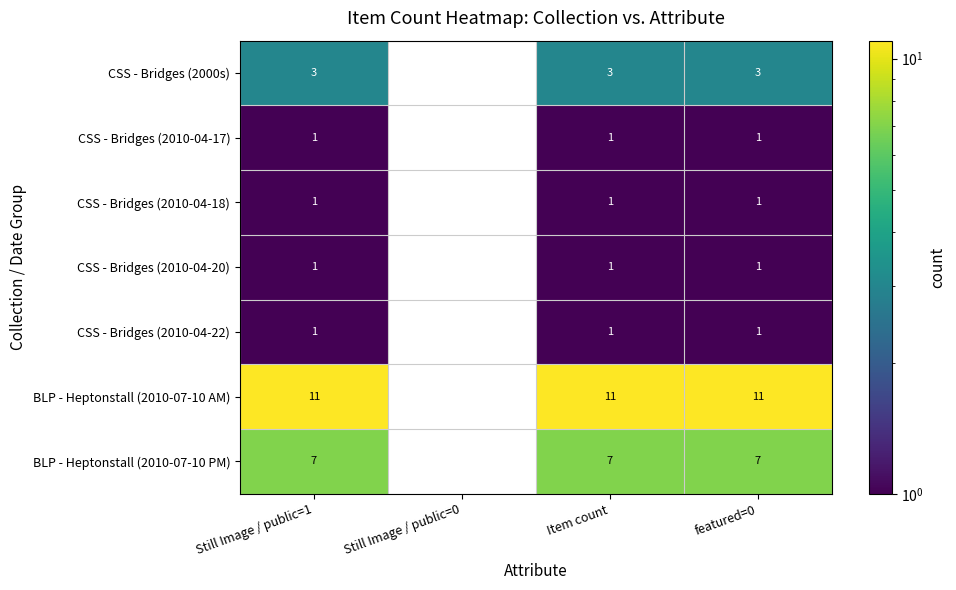

What is the spread (max minus min) of values at Still Image / public=1?

10